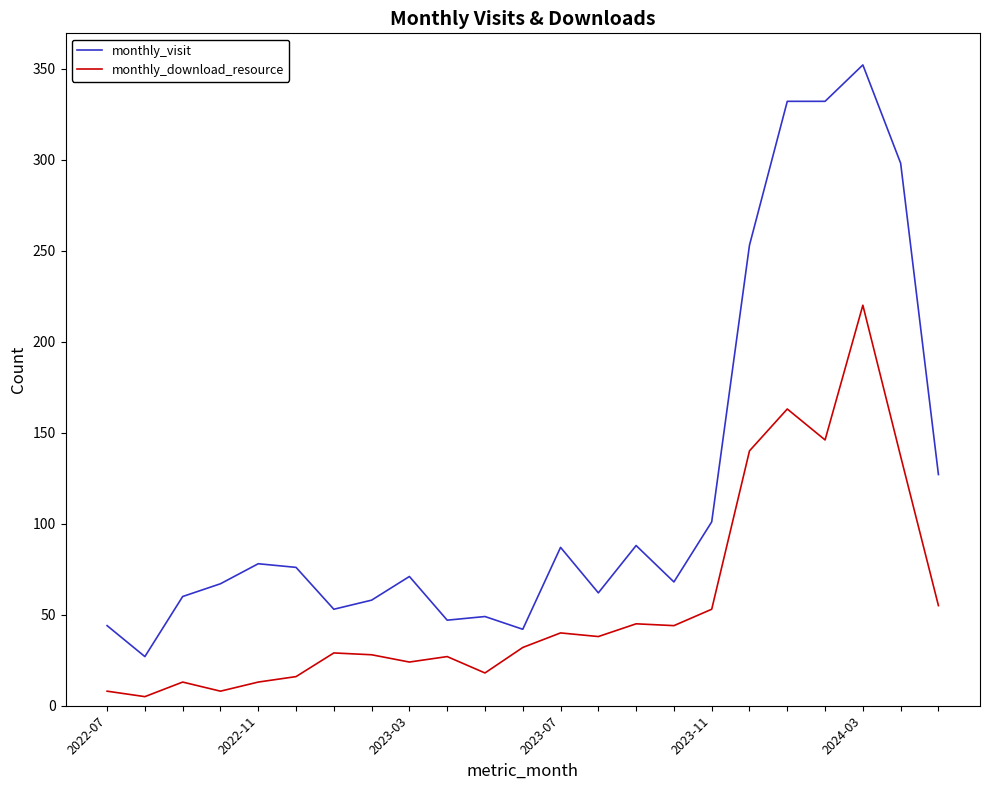

In monthly_download_resource, how many points are lower than both neighbors (excluding endpoints)?

7